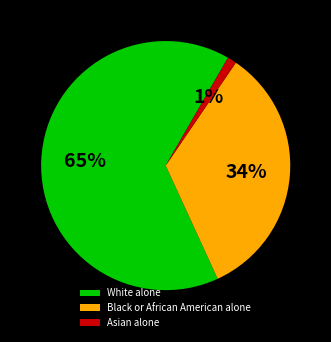

To the nearest percent, what is the difference between the largest and smallest slice percentages?

64%